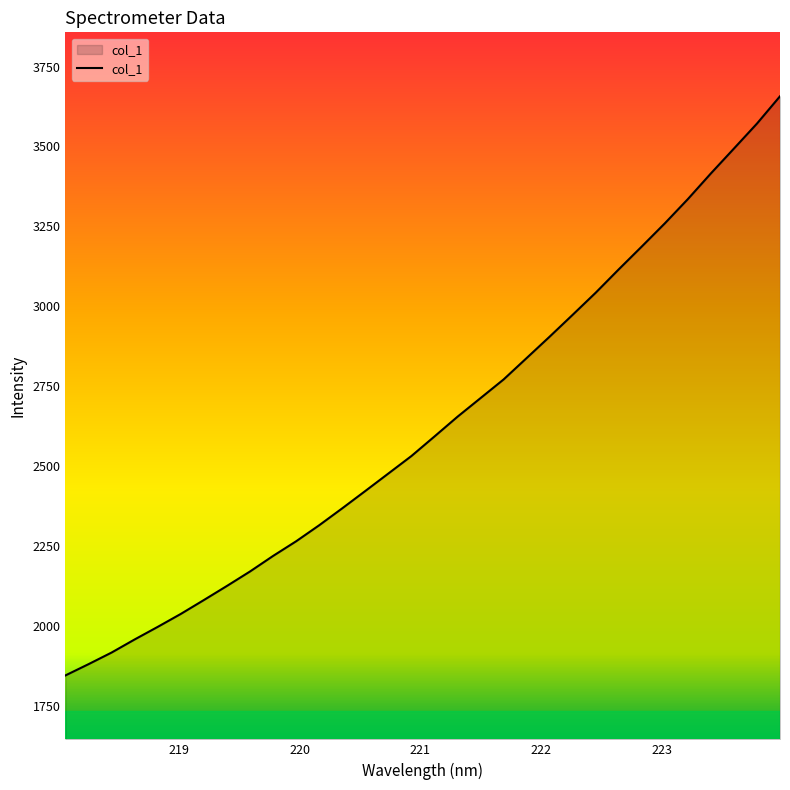

What is the smallest value displayed?

1845.5